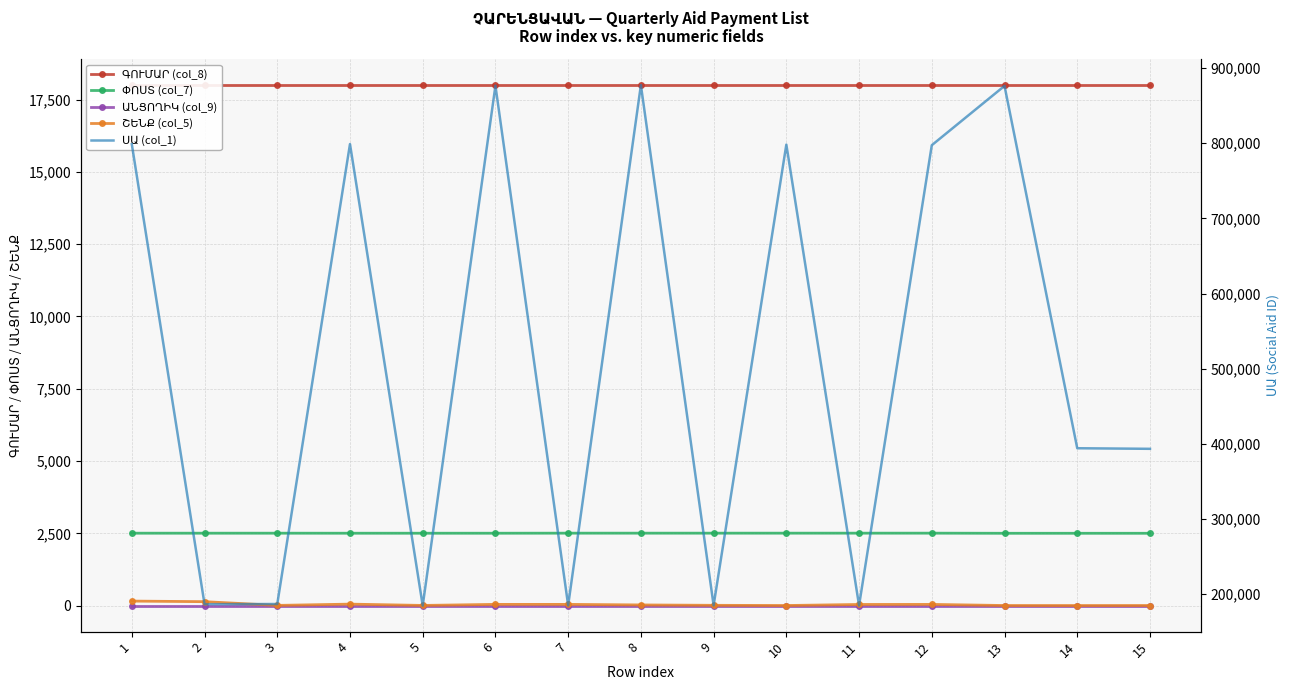

What is the difference between the highest and lowest values at 13?

876420